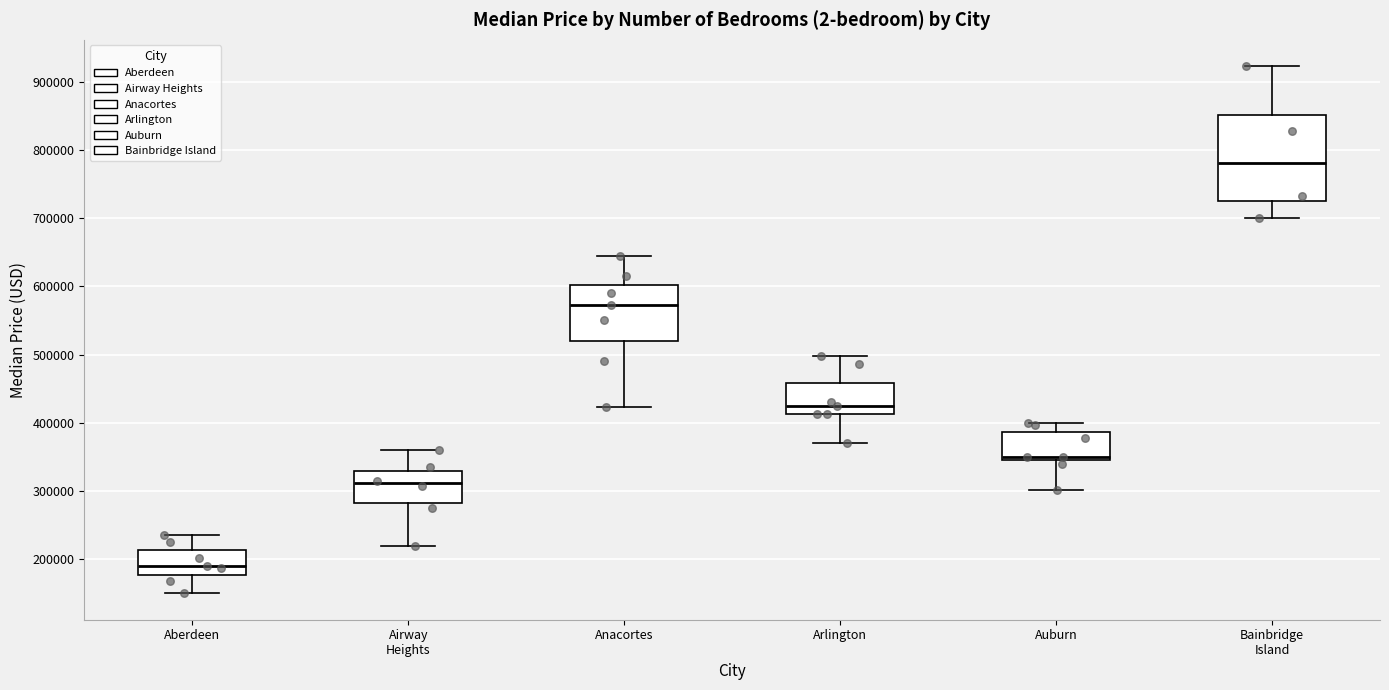

Which box has the highest median line?

Bainbridge Island